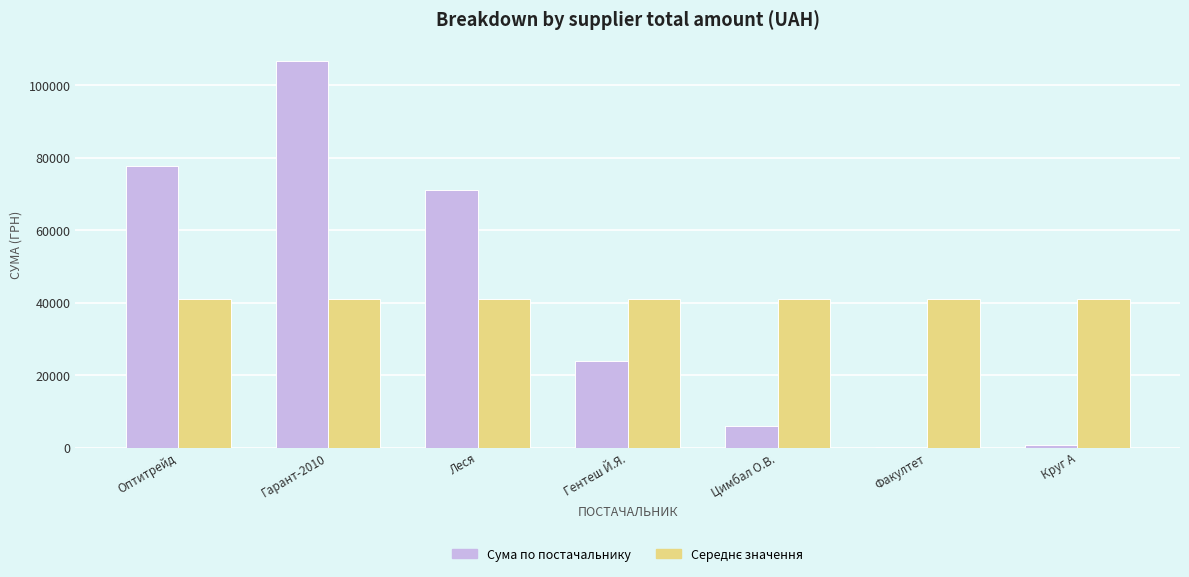

What is the sum of all Сума по постачальнику values?

286087.8